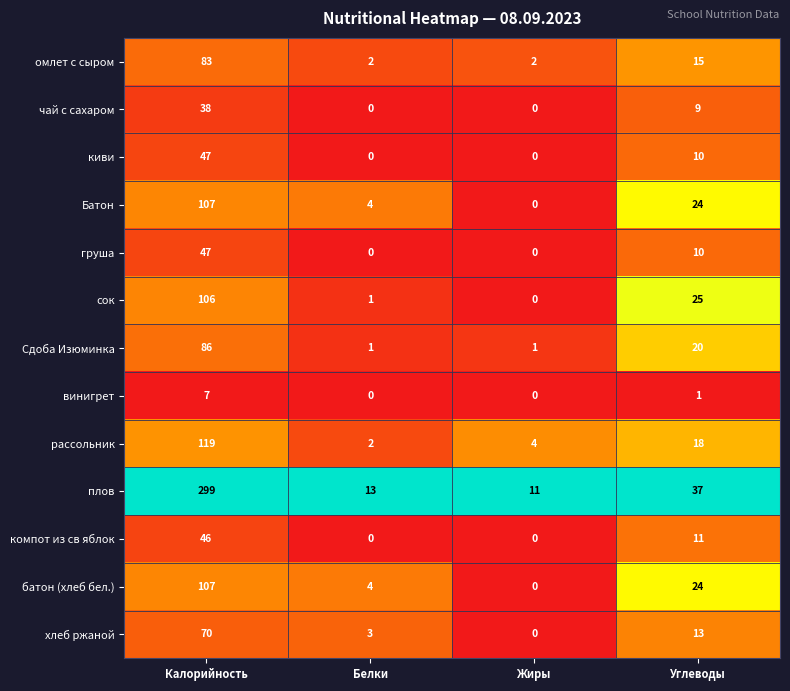

What is the average value of the сок series?

33